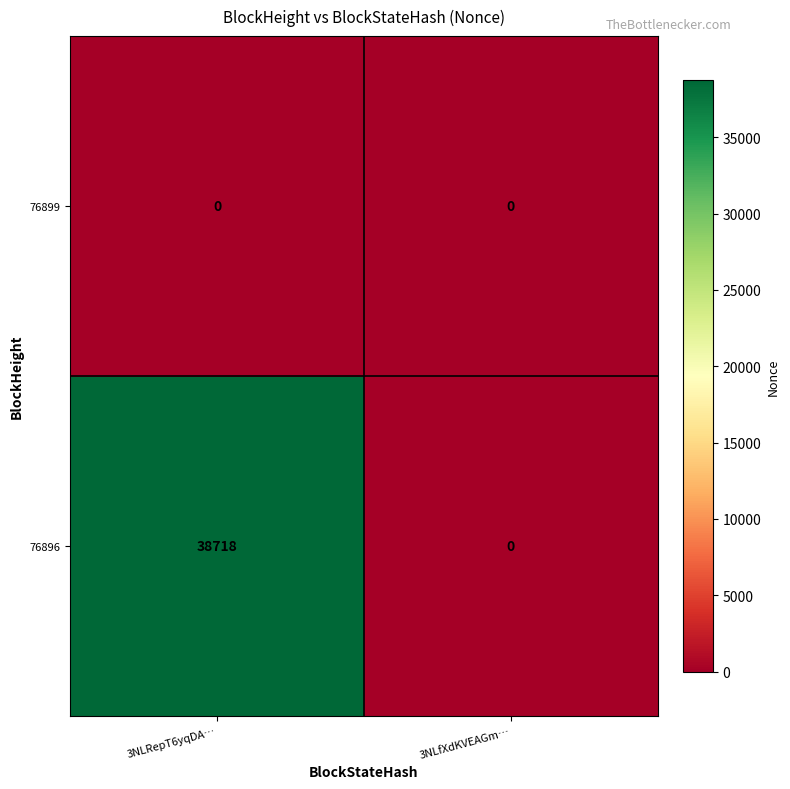

Rank the series by their average value, from highest to lowest.

76896, 76899